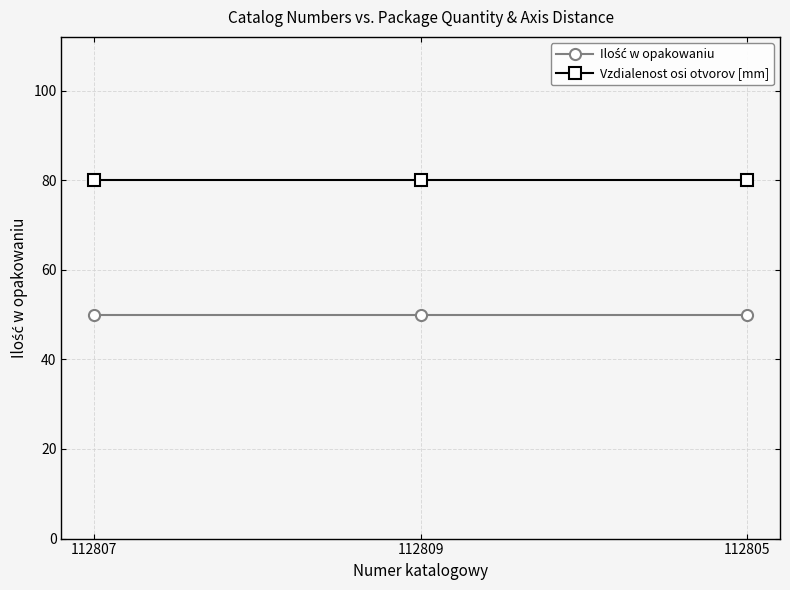

At how many categories does at least one series exceed 72?

3